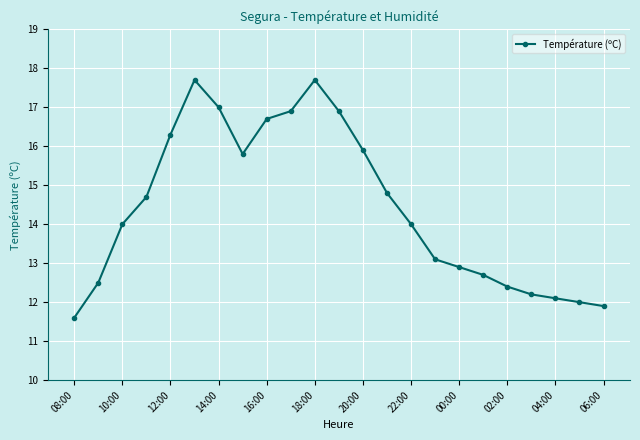

What is the maximum value shown in the chart?

17.7